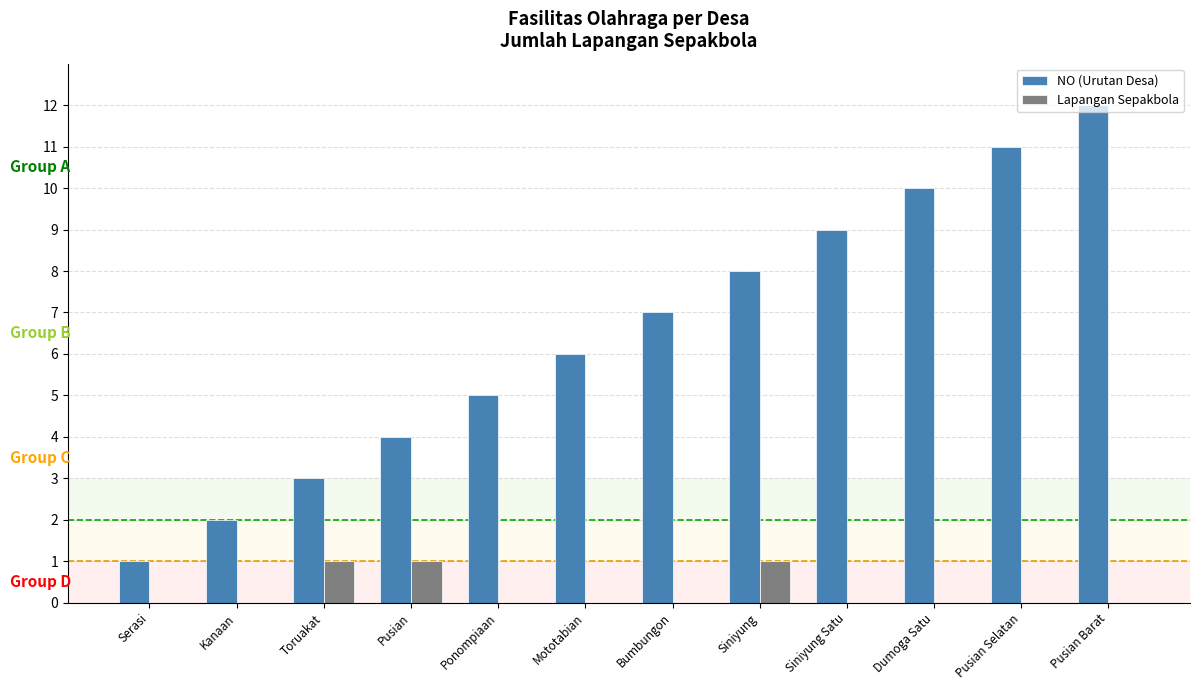

Which category has the highest value across all series?

Pusian Barat